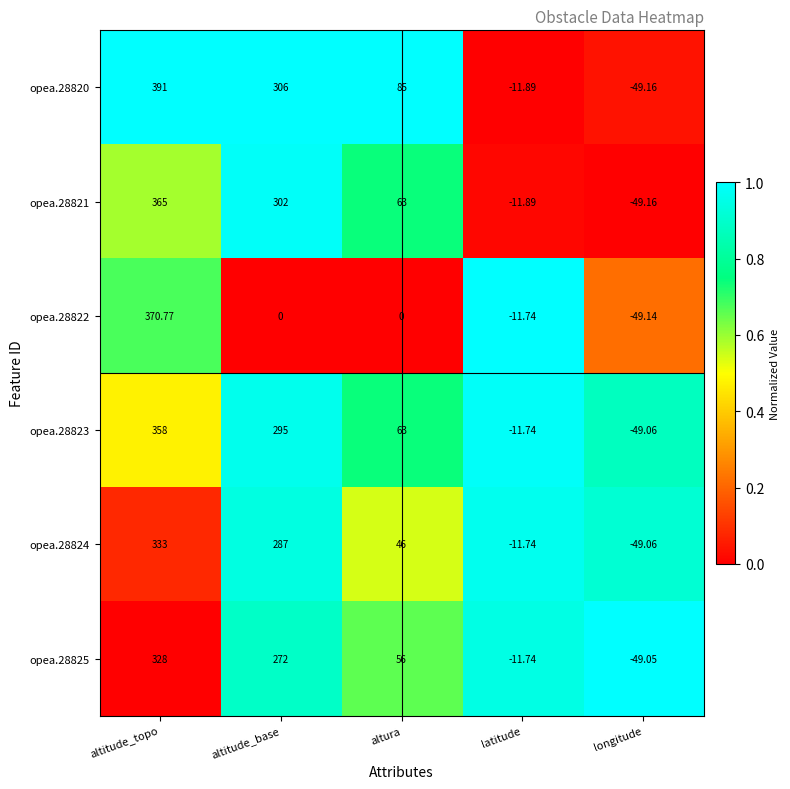

Where does the opea.28821 series first go above 63?

altitude_topo